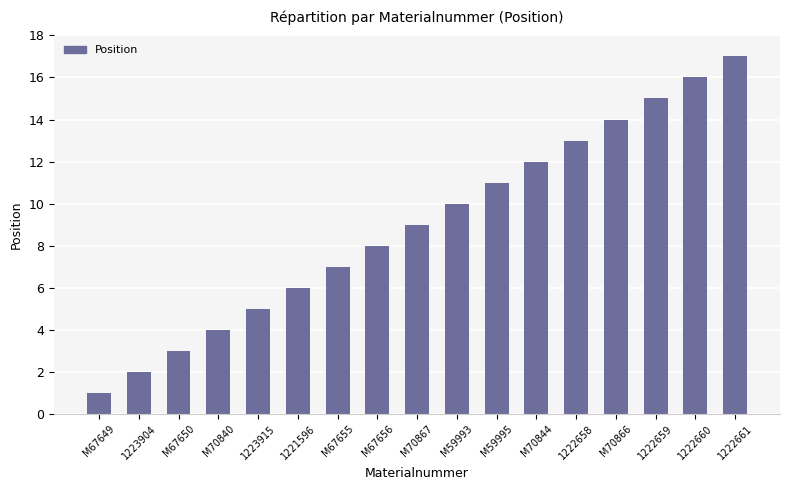

Reading left to right, list all the values displayed in this chart.

1	2	3	4	5	6	7	8	9	10	11	12	13	14	15	16	17